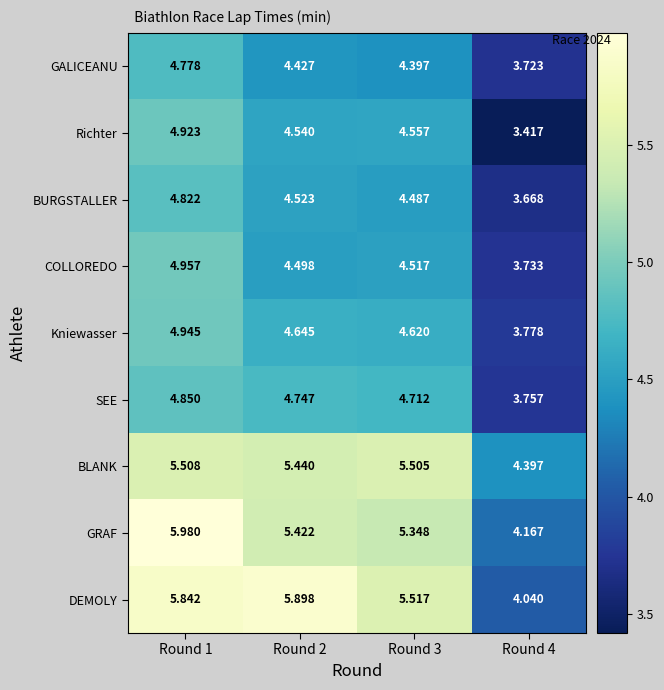

List the series in order of their peak value, highest first.

GRAF, DEMOLY, BLANK, COLLOREDO, Kniewasser, Richter, SEE, BURGSTALLER, GALICEANU